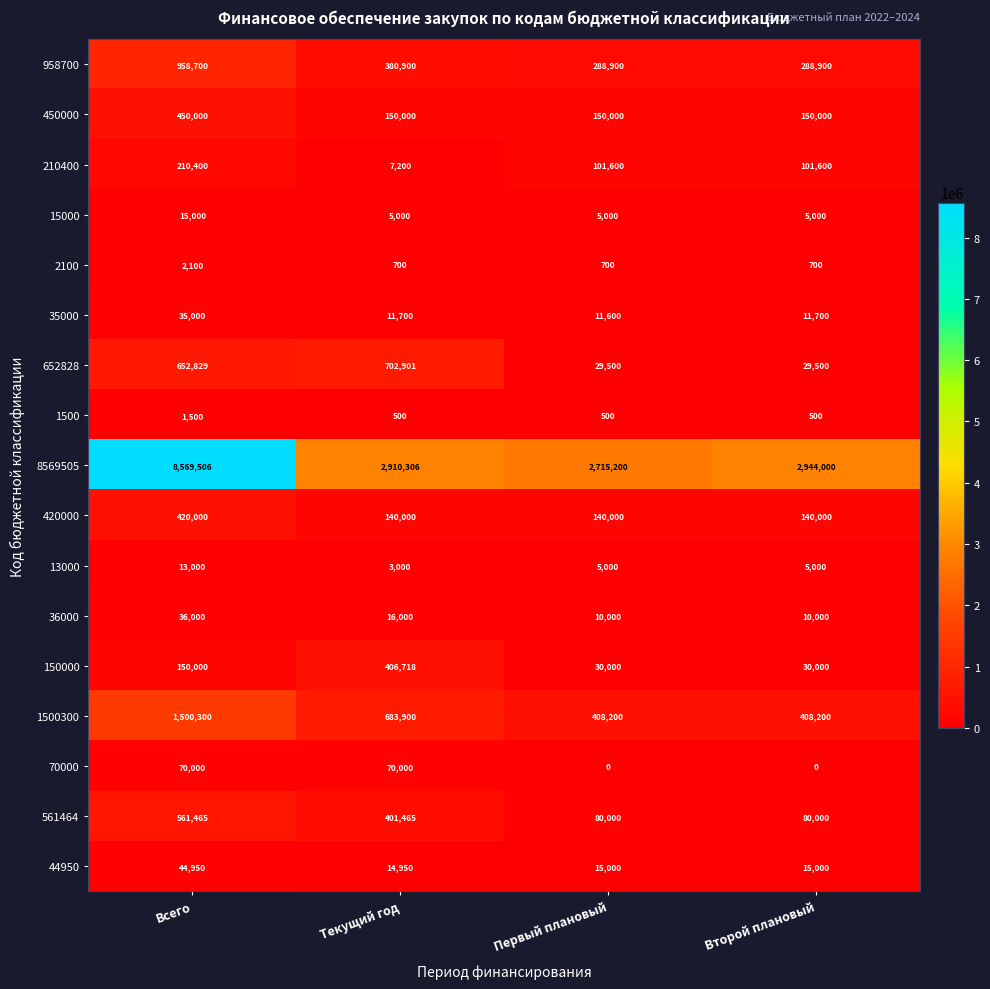

What is the spread (max minus min) of values at Текущий год?

2909806